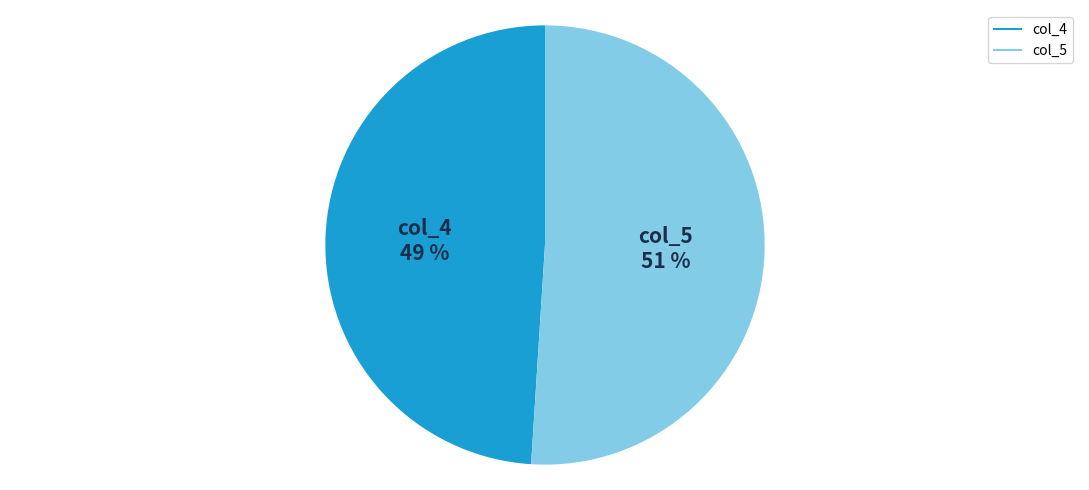

Count the number of slices in the pie.

2